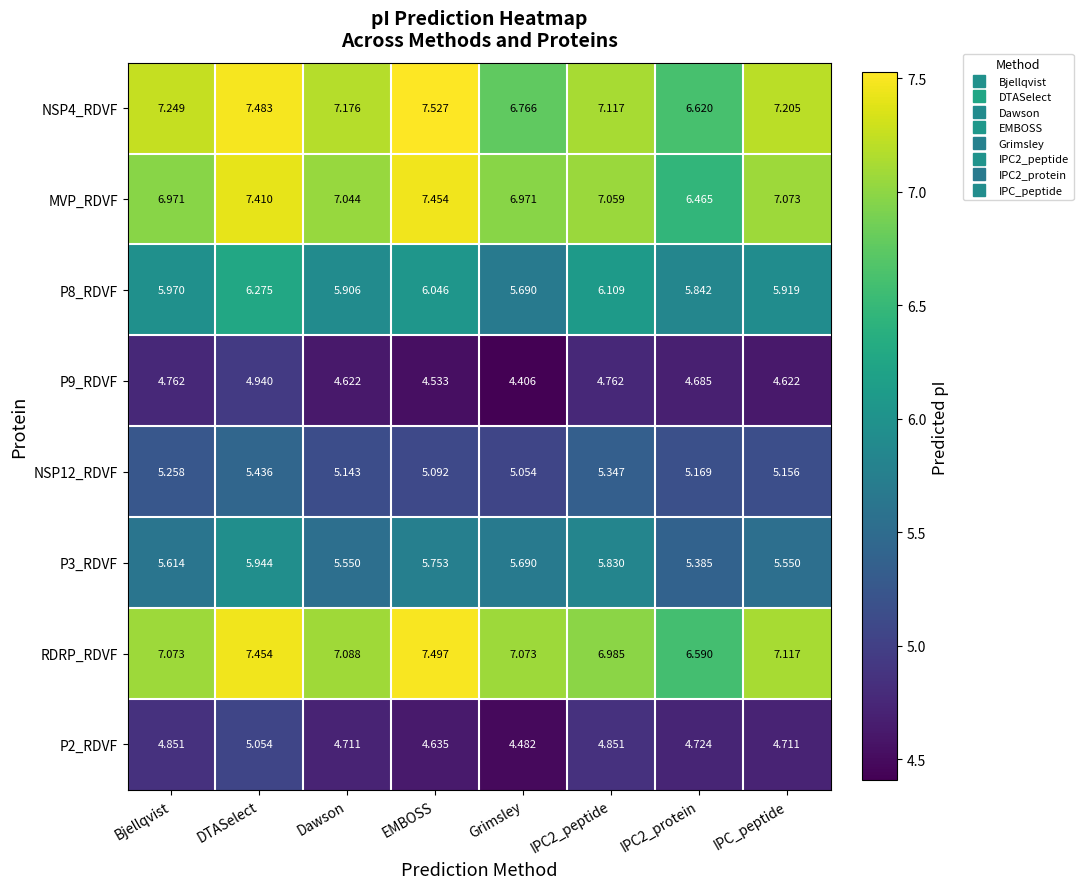

Which series has the widest spread of values?

MVP_RDVF